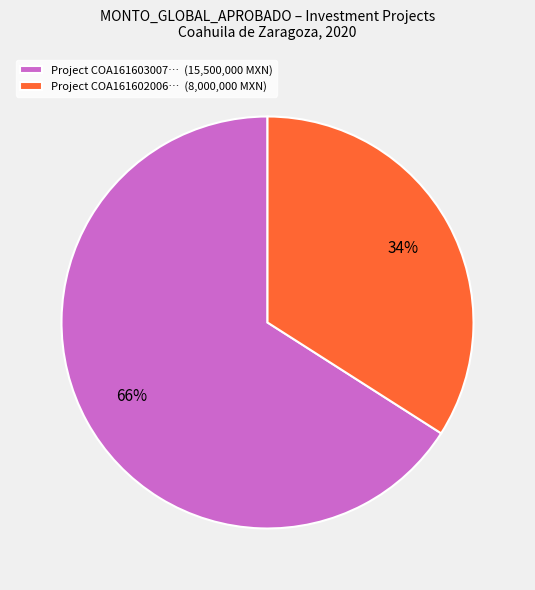

To the nearest percent, what percentage of the pie is Project COA161602006… (8,000,000 MXN)?

34%